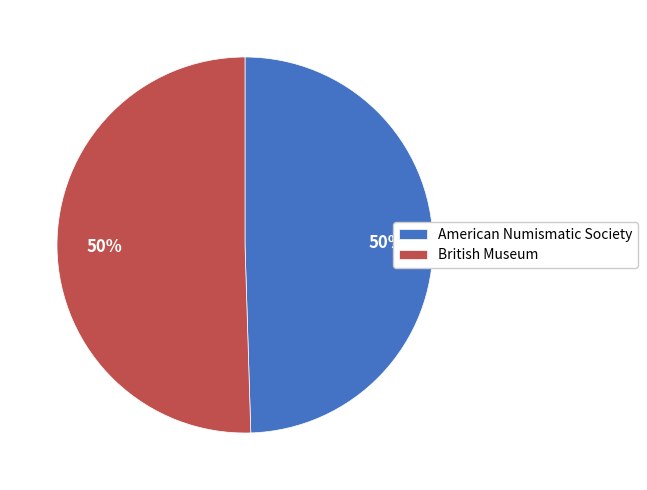

To the nearest percent, what is the combined percentage of American Numismatic Society and British Museum?

100%